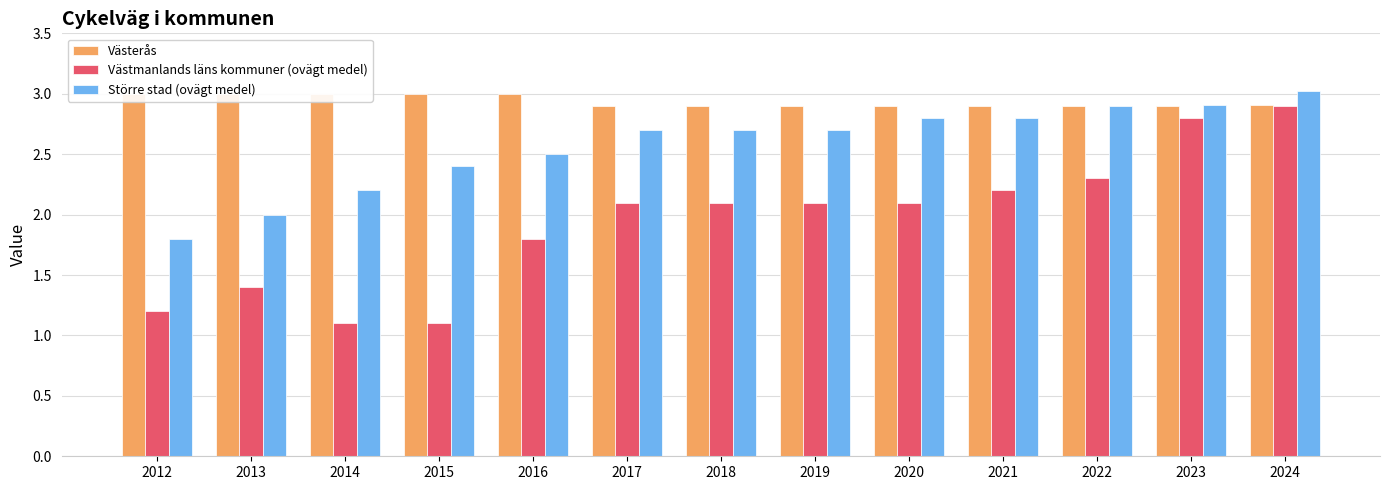

Does the chart contain any negative values?

No